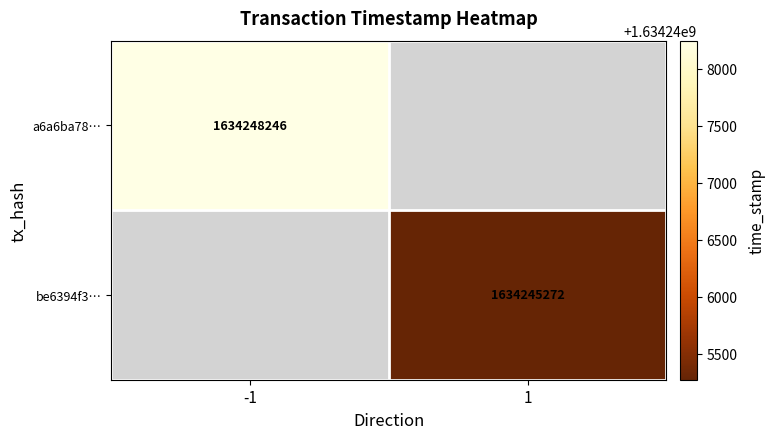

The value of be6394f3… at 1 is 1634245272. True or false?

True